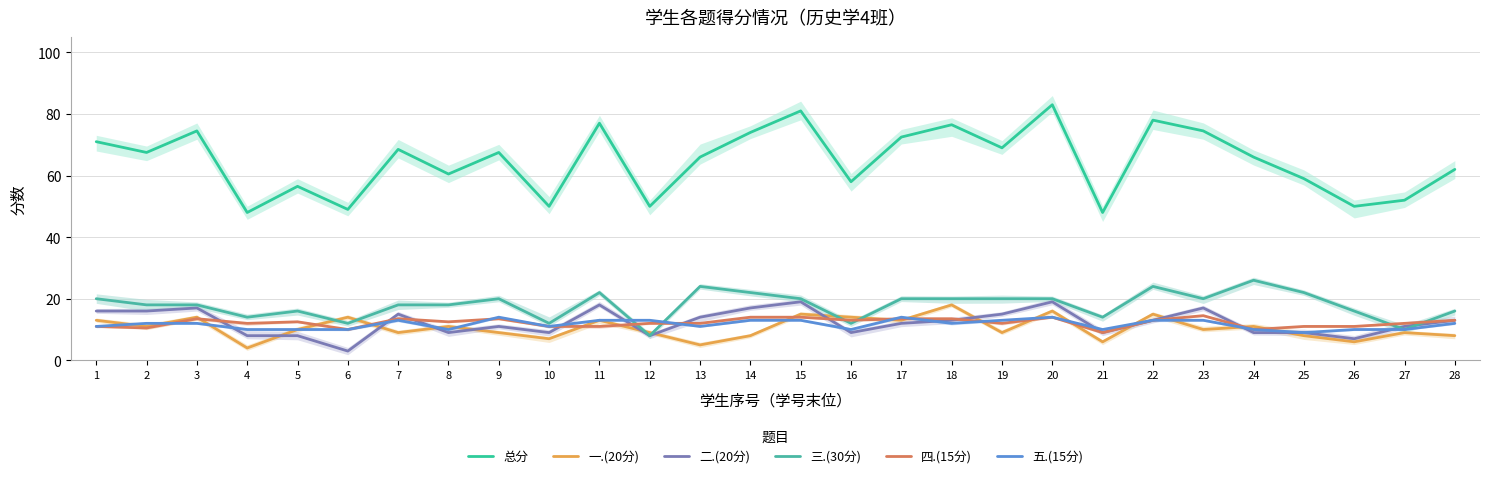

What is the difference between the maximum and minimum values in the 总分 series?

35.0